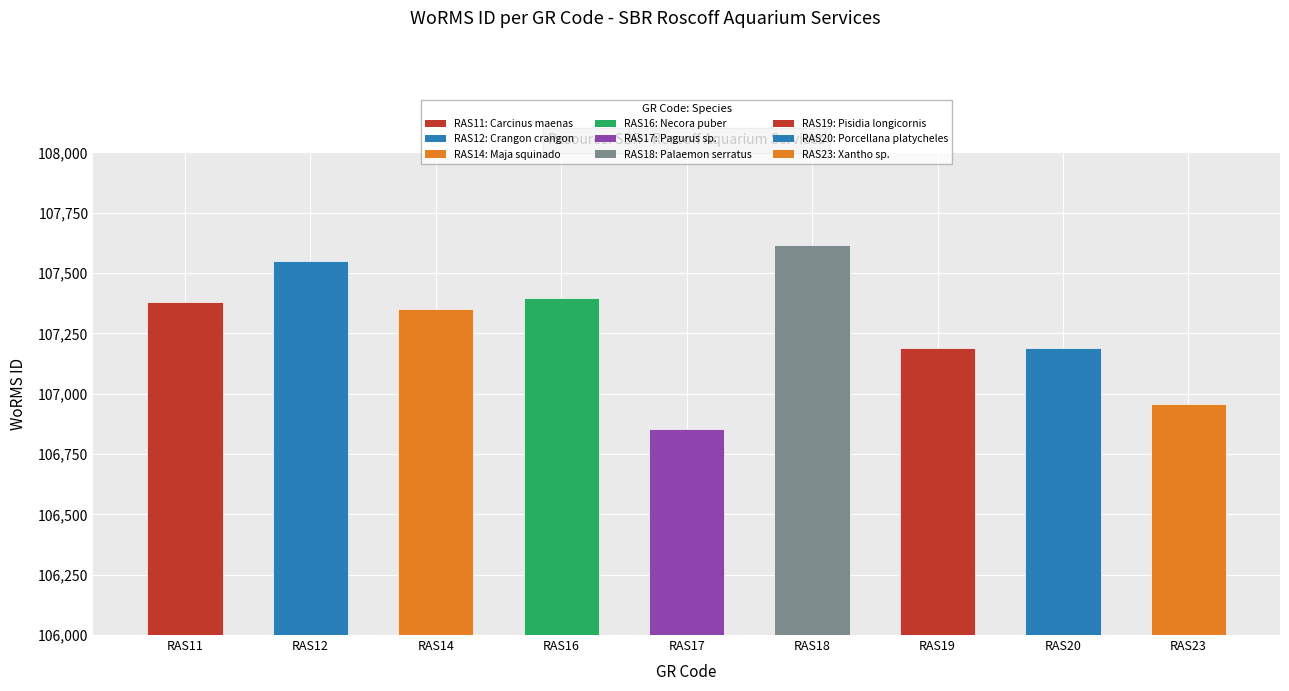

Which has a higher value, RAS17 or RAS19?

RAS19